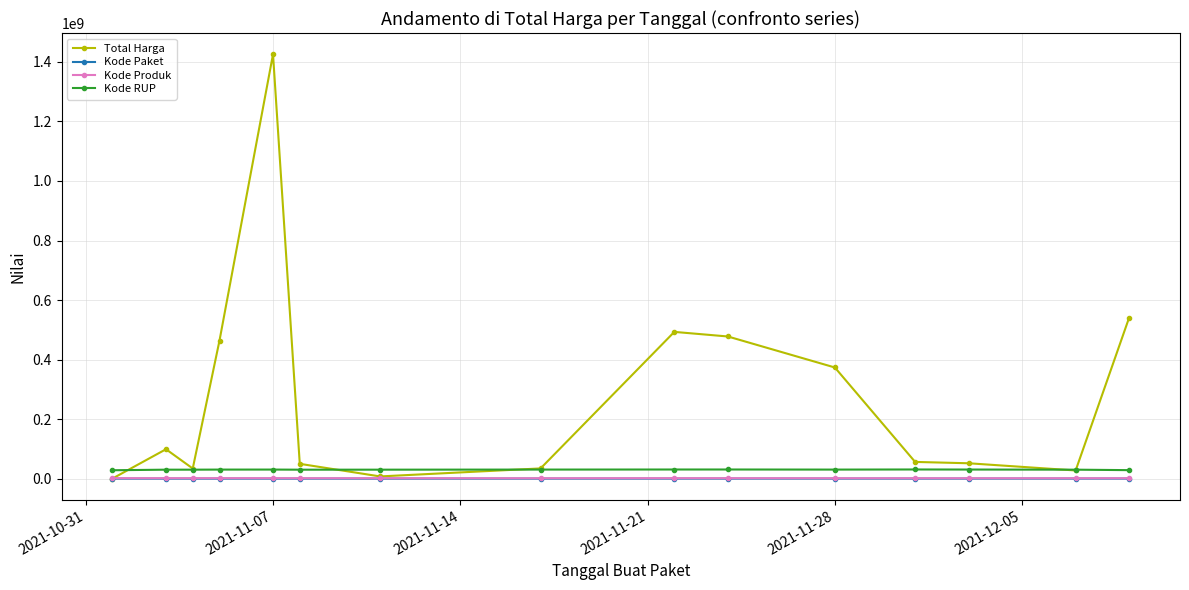

True or false: Kode RUP and Kode Paket cross at least once.

False